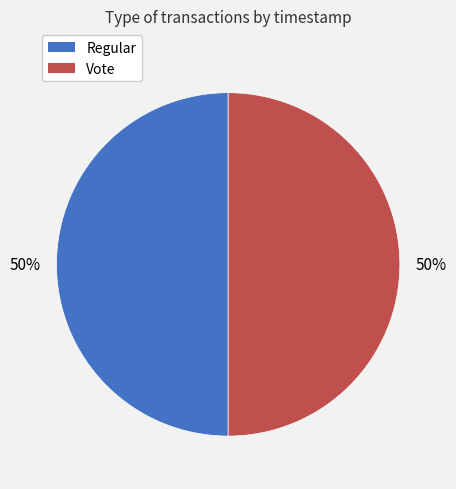

To the nearest percent, what is the combined percentage of Regular and Vote?

100%